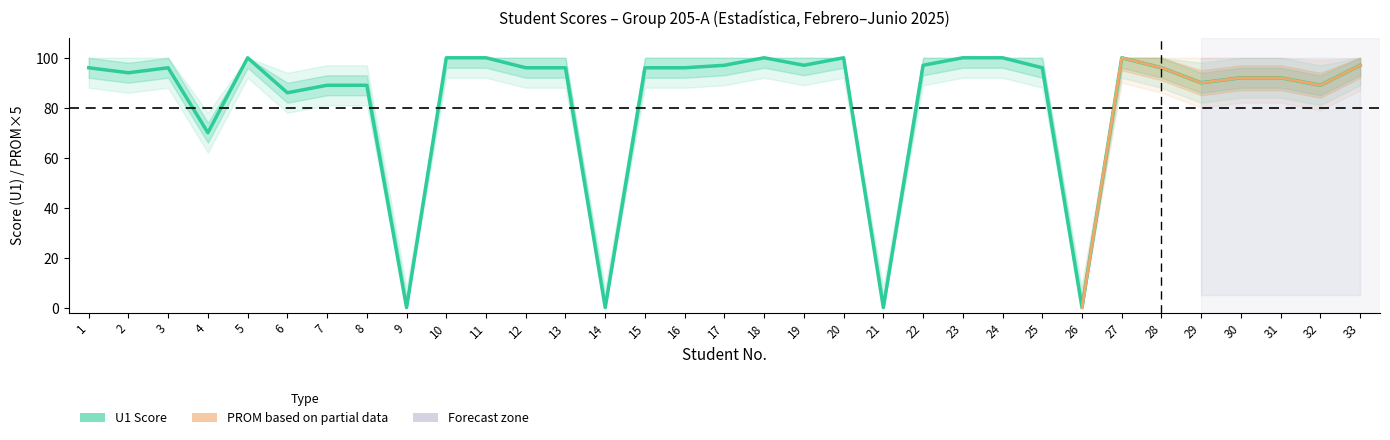

Reading left to right, list all the values displayed in this chart.

96	94	96	70	100	86	89	89	0	100	100	96	96	0	96	96	97	100	97	100	0	97	100	100	96	0	100	96	90	92	92	89	97